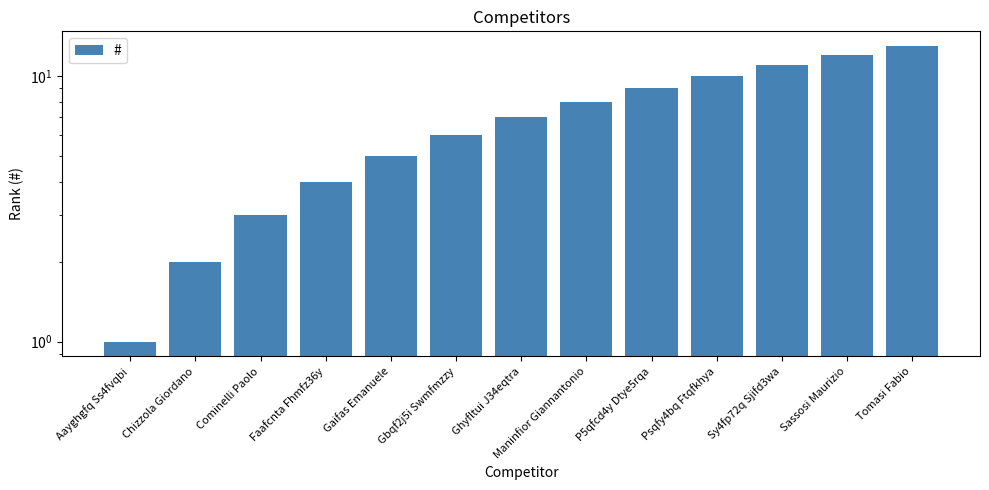

Reading left to right, transcribe all the data shown in this chart.

1	2	3	4	5	6	7	8	9	10	11	12	13